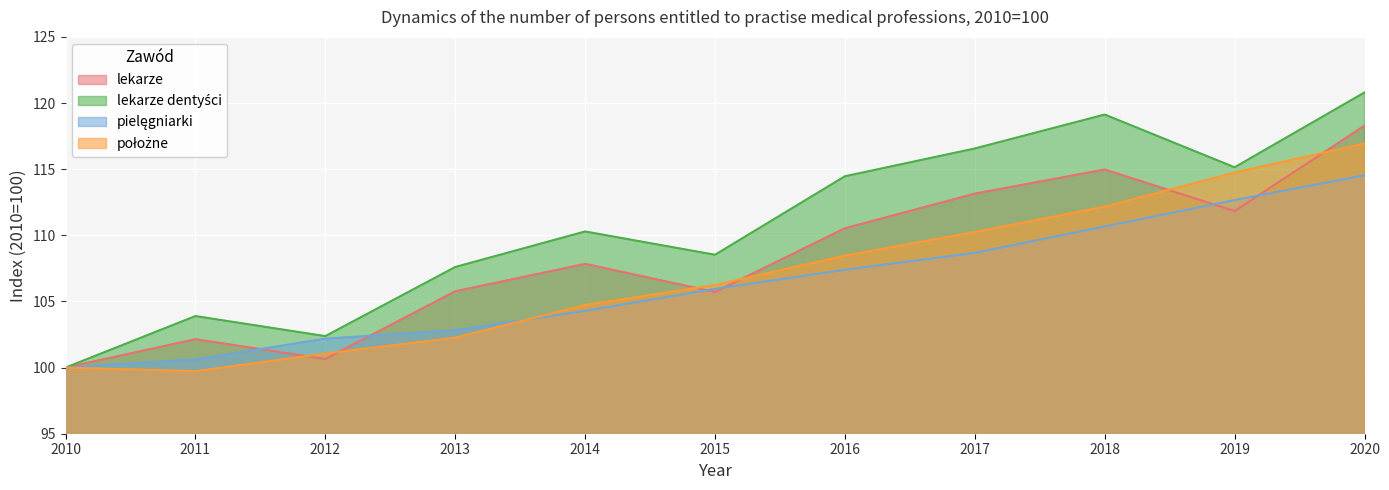

Reading left to right, list all the values displayed in this chart.

lekarze: 100.0	102.1	100.6	105.8	107.8	105.7	110.5	113.1	115.0	111.8	118.3
lekarze dentyści: 100.0	103.9	102.4	107.6	110.3	108.5	114.5	116.6	119.1	115.1	120.8
pielęgniarki: 100.0	100.6	102.2	102.8	104.3	106.0	107.4	108.7	110.7	112.7	114.5
położne: 100.0	99.7	101.1	102.3	104.7	106.2	108.5	110.3	112.2	114.7	116.9